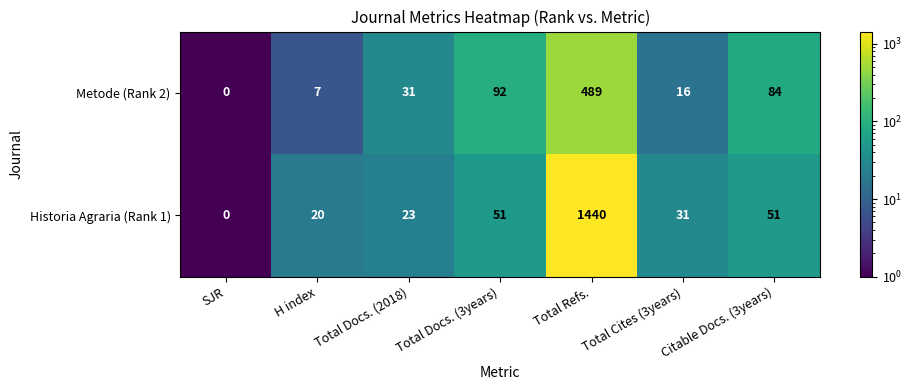

How many series are shown in this chart?

2